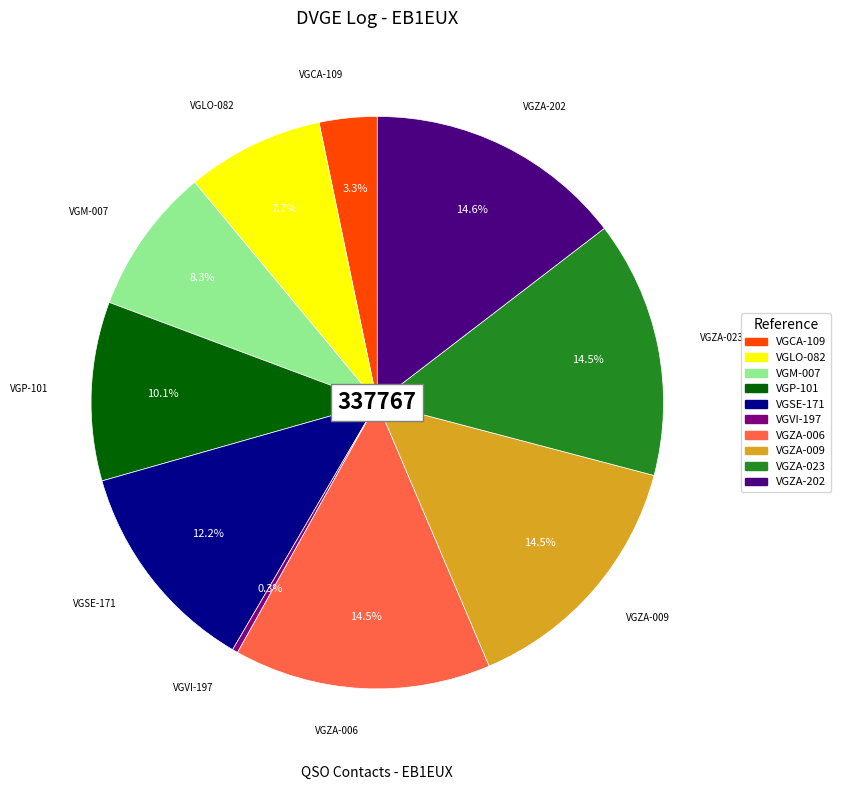

To the nearest percent, what is the average slice percentage?

10%